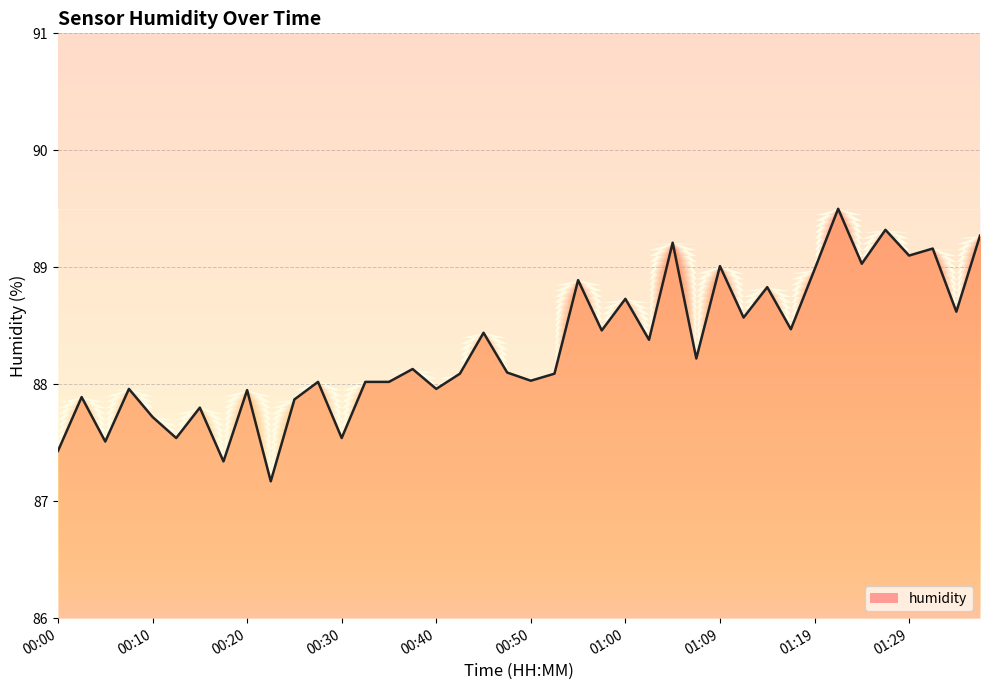

What is the difference between the maximum and minimum values?

2.3